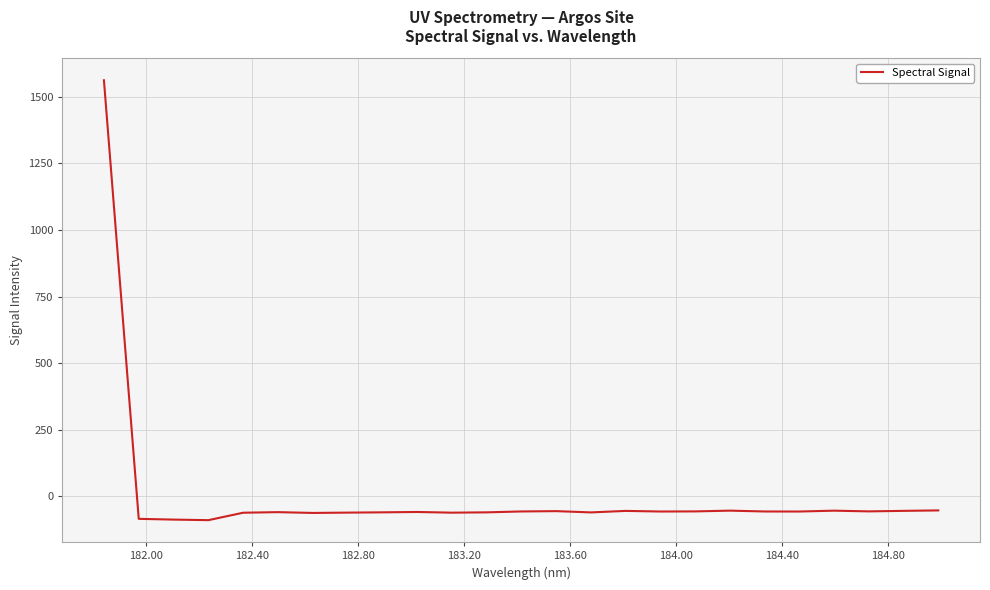

What is the difference between the maximum and minimum values?

1652.2